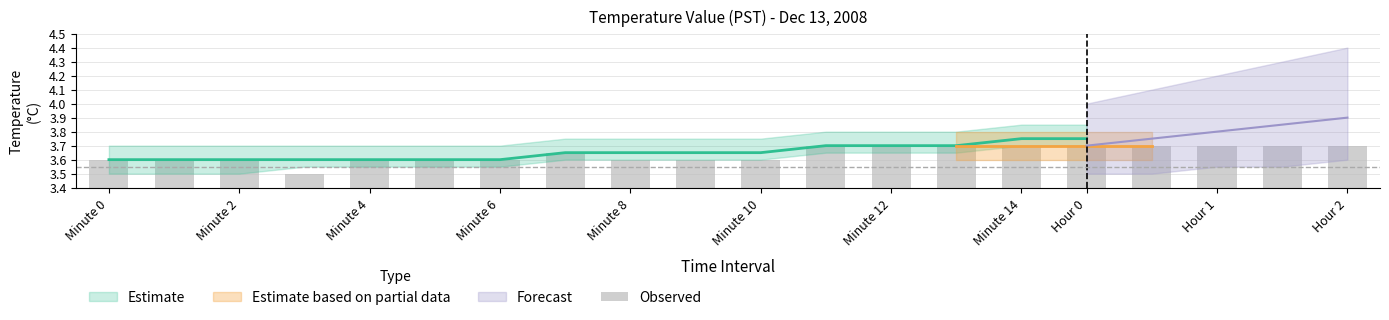

Is it true that the value at Minute 14 is 0.1?

False